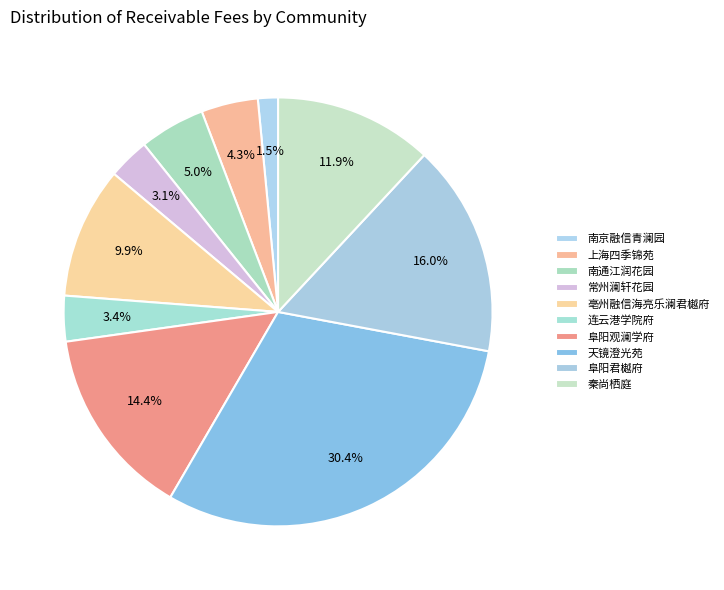

Which slice is the largest?

天镜澄光苑